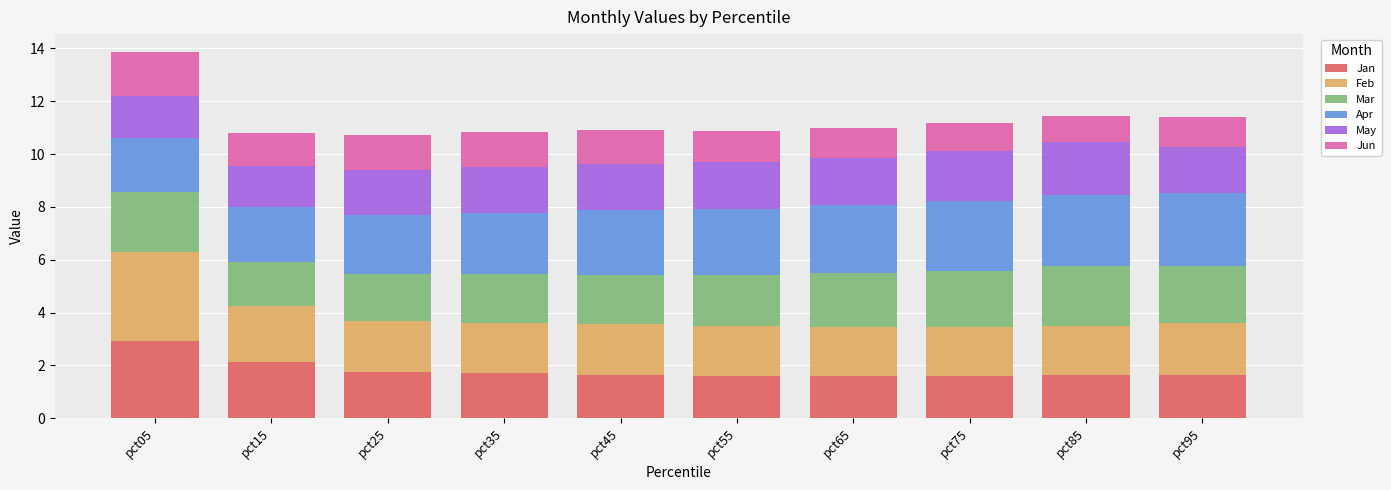

What is the minimum value for Jan?

1.6